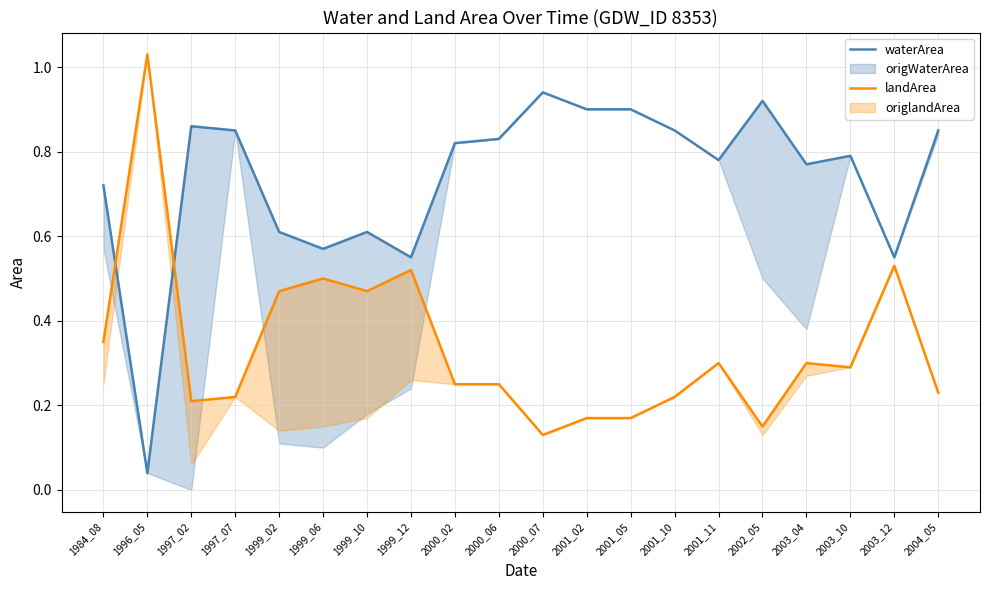

Which series has the widest spread of values?

landArea